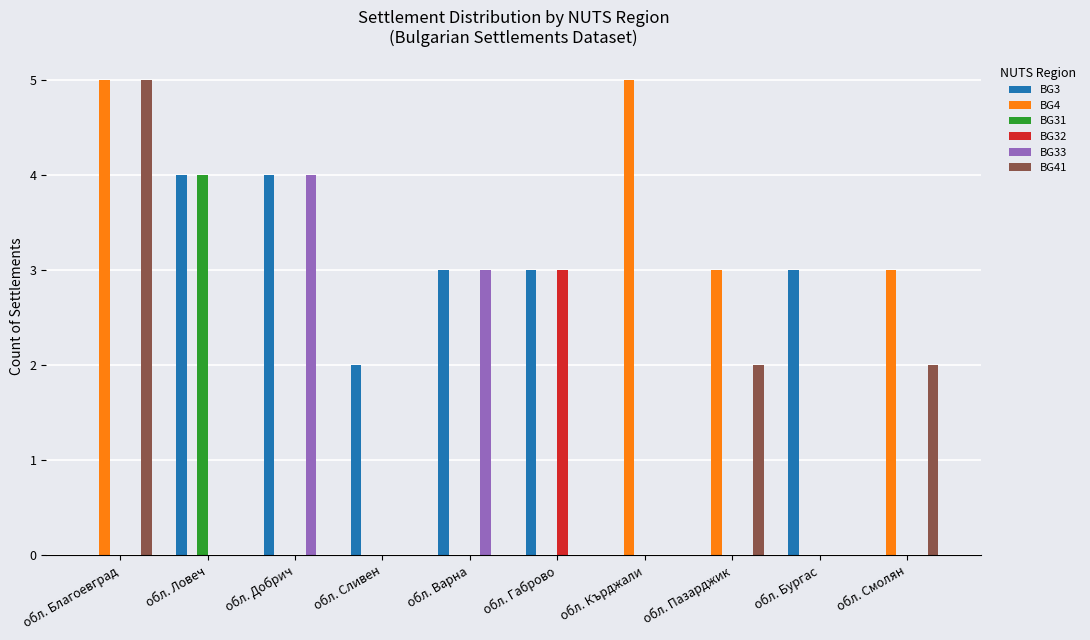

Which series changed the most between обл. Варна and обл. Кърджали?

BG4